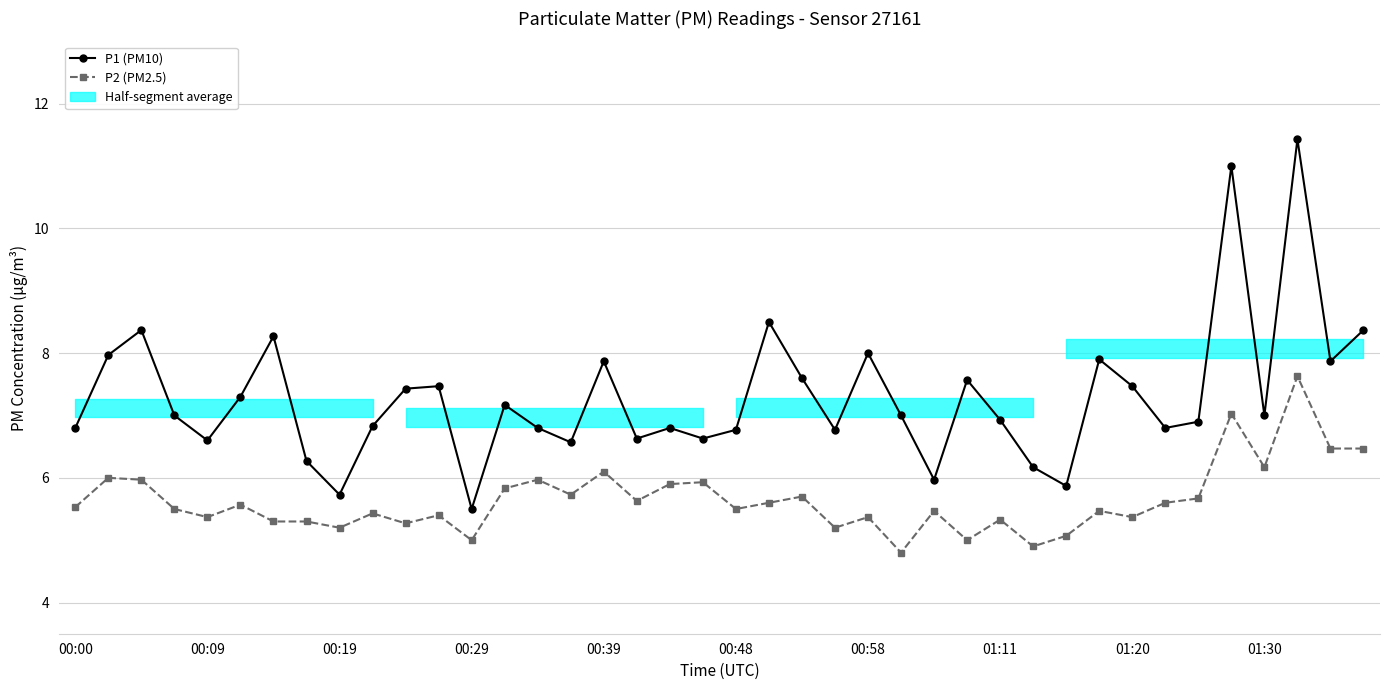

True or false: P2 (PM2.5) and P1 (PM10) intersect in this chart.

False